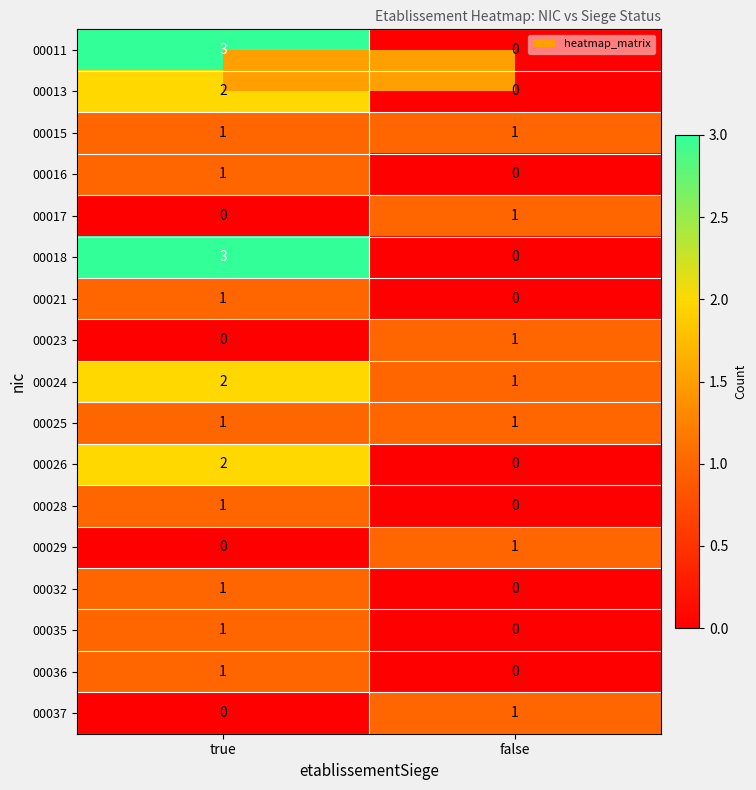

What is the spread (max minus min) of values at true?

3